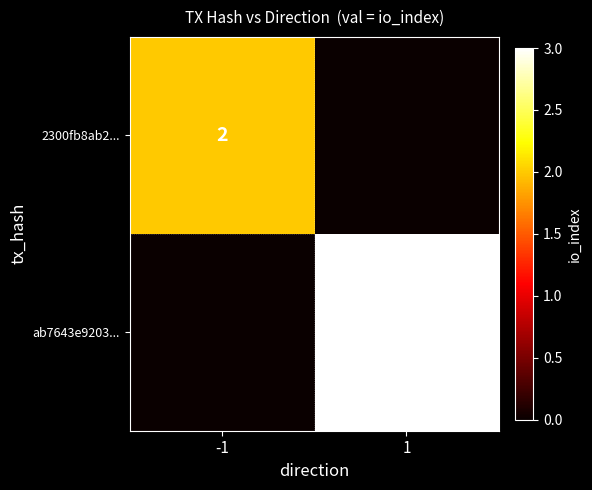

True or false: ab7643e9203... has a value of 3 at 1.

True